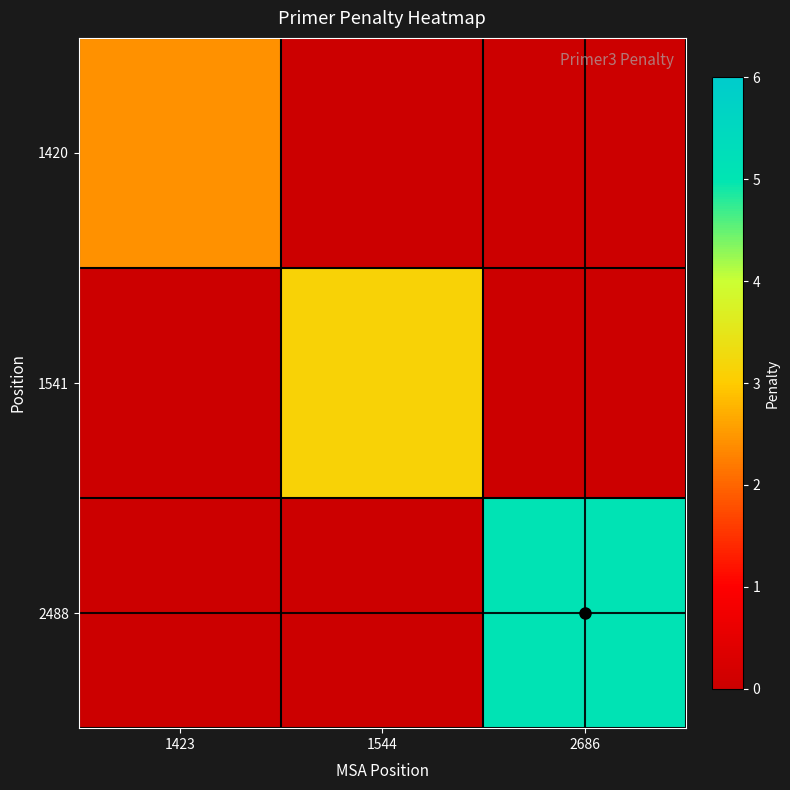

Which series has the widest spread of values?

2488